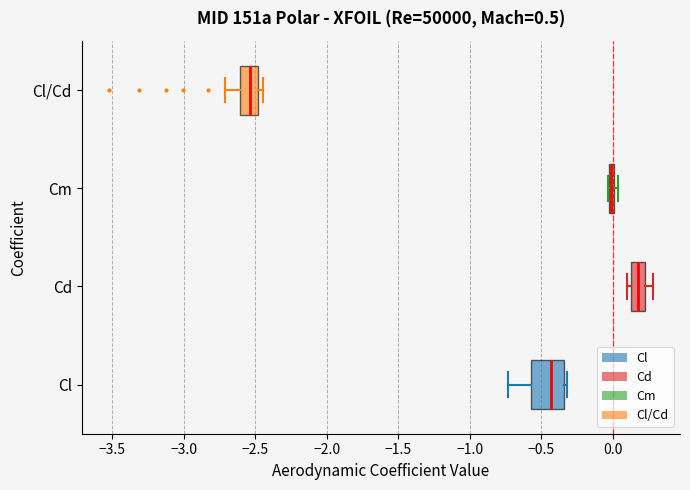

Where does the median line of the box for Cd sit on the x-axis? The values are not printed on the chart, so give them approximately, as read against the axis.

0.20